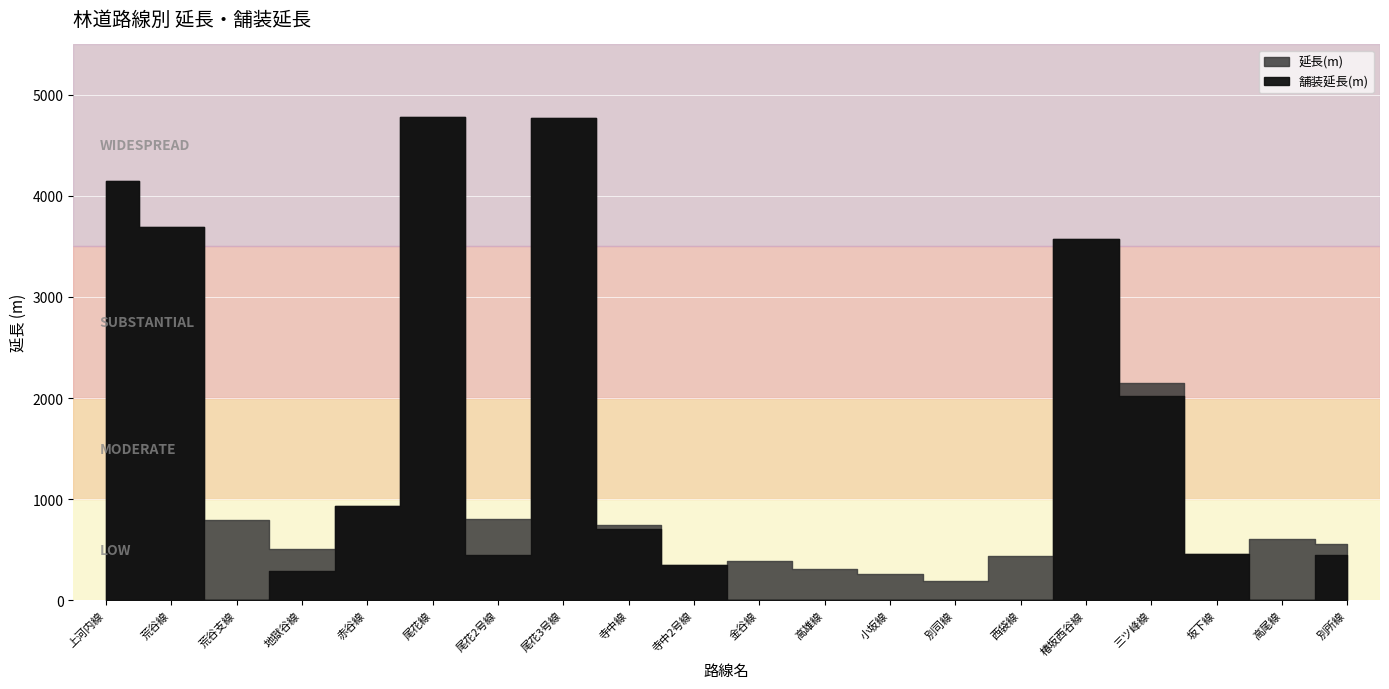

At which category is the sum across all series the highest?

尾花線